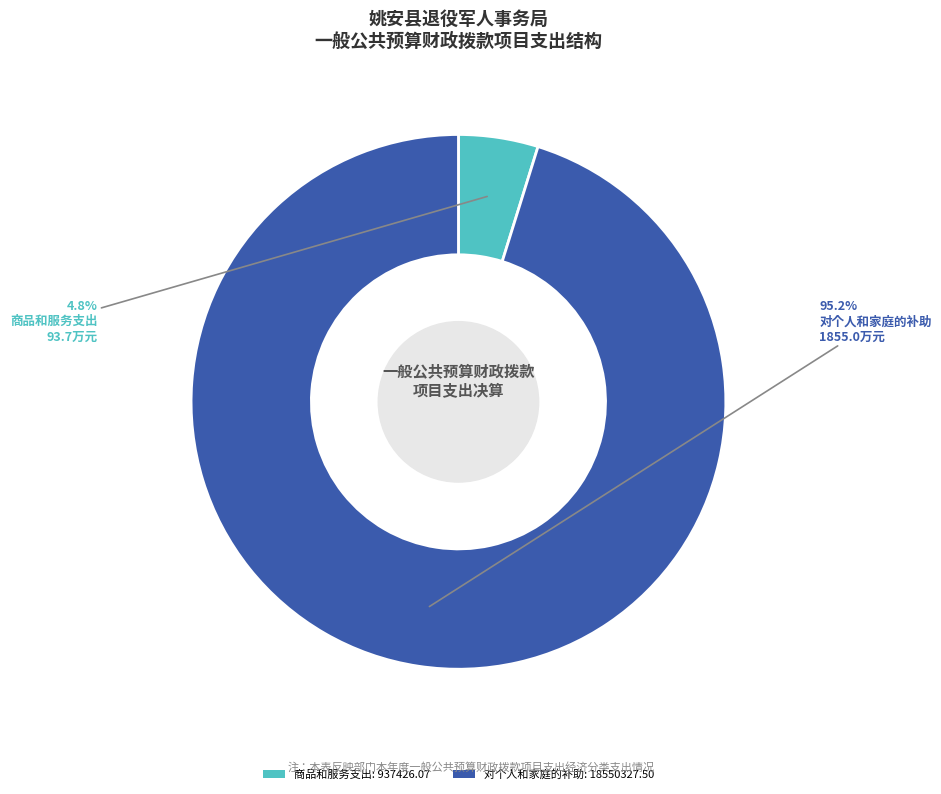

What is the largest slice in the pie chart?

对个人和家庭的补助: 18550327.50